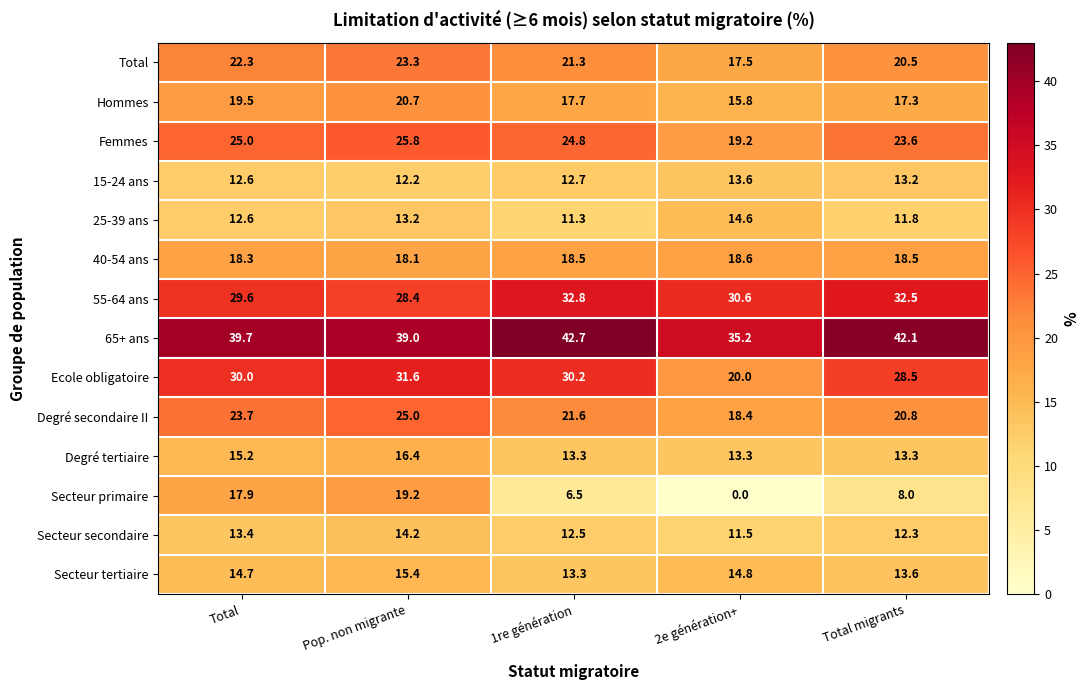

What is the difference between the Hommes values at Total migrants and Pop. non migrante?

3.4